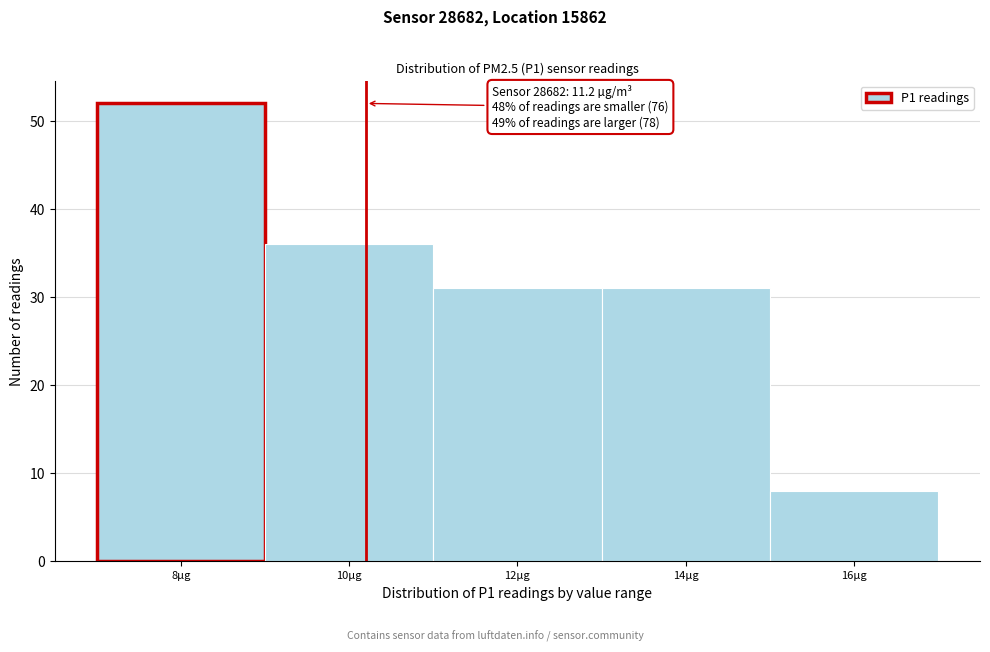

Reading left to right, list all the values displayed in this chart.

8µg=52	10µg=36	12µg=31	14µg=31	16µg=8